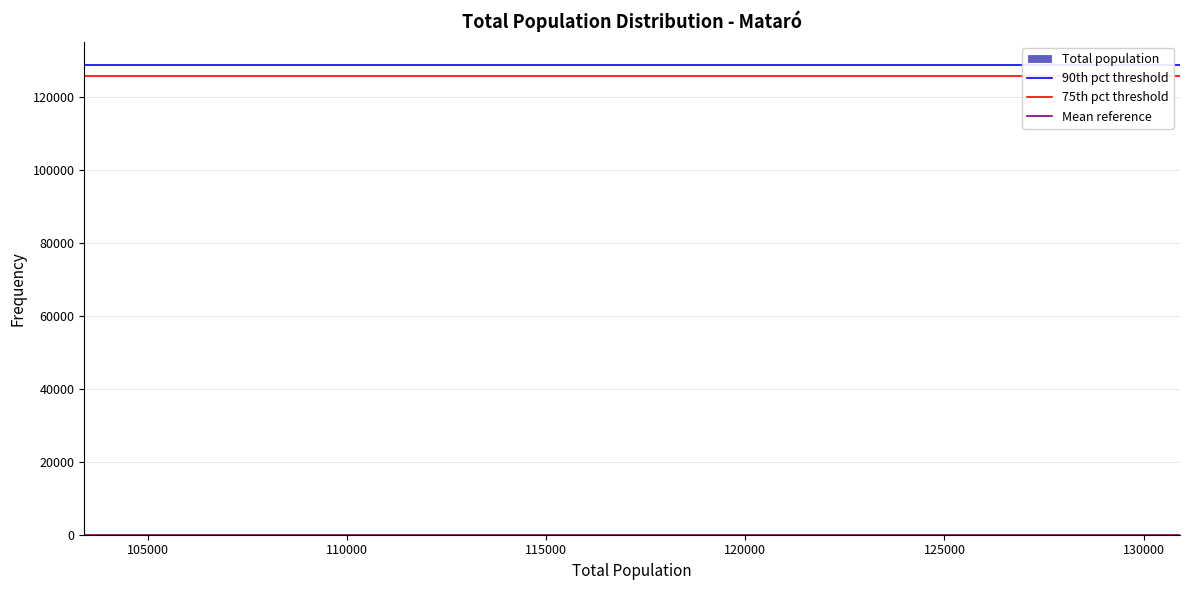

Reading left to right, list every bar in this chart as the range it spans on the x-axis followed by its height. Neither the bar edges nor the heights are printed on the chart, so give them approximately, as read against the axes.

104500 to 107000: under 2000
107000 to 109500: under 2000
109500 to 112000: under 2000
112000 to 114500: under 2000
114500 to 117000: under 2000
117000 to 119500: under 2000
119500 to 122000: under 2000
122000 to 124500: under 2000
124500 to 127000: under 2000
127000 to 129500: under 2000